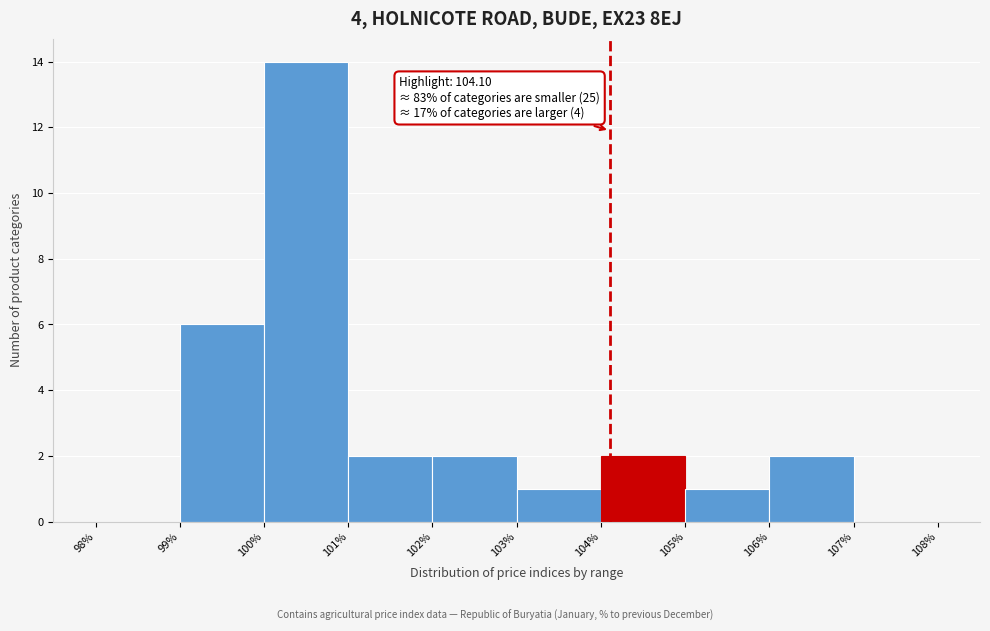

Which range on the x-axis has the tallest bar?

100% to 101%